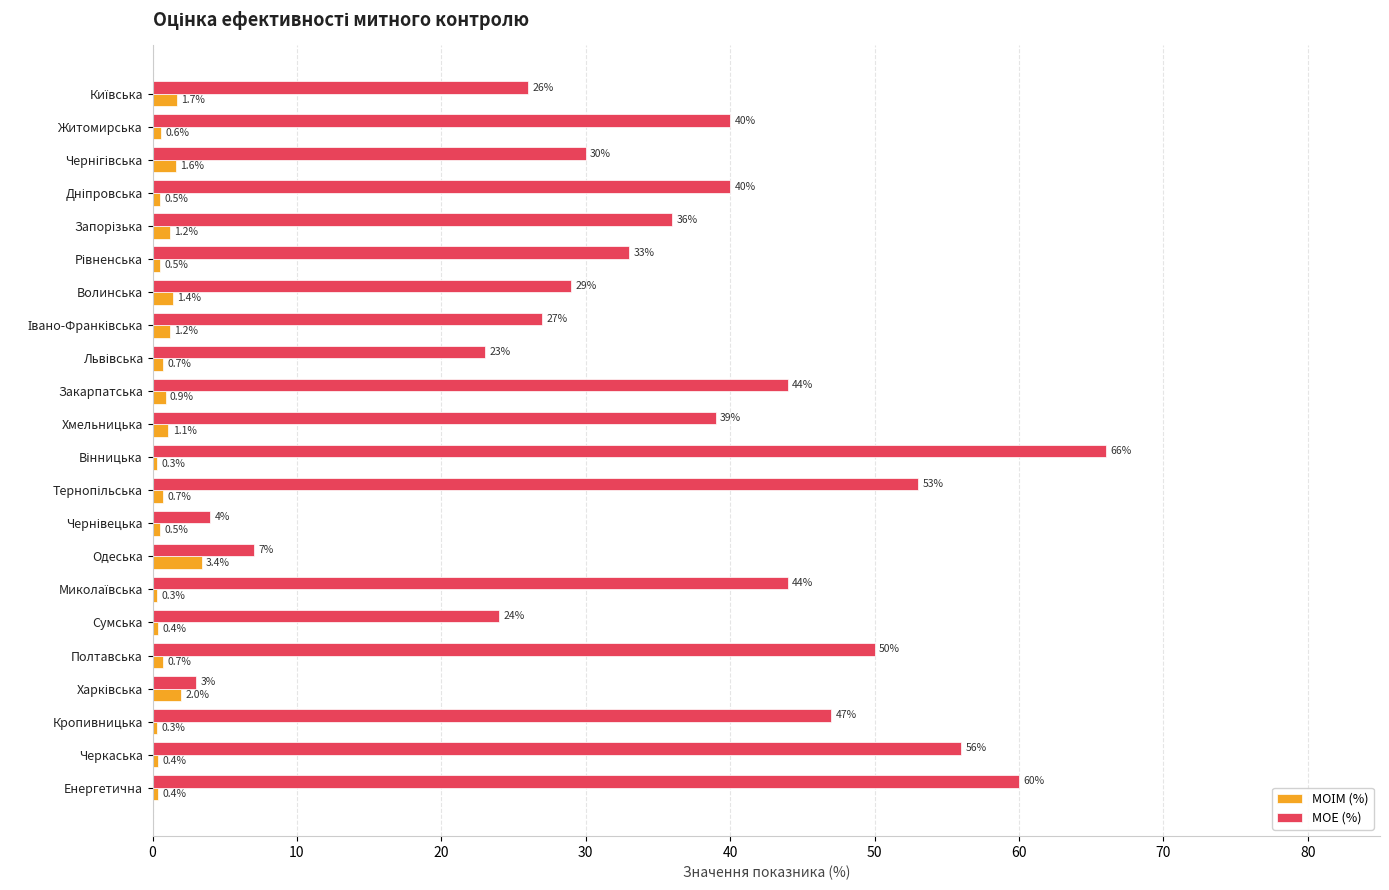

The value of МОЕ (%) at Волинська is 29.0. True or false?

True